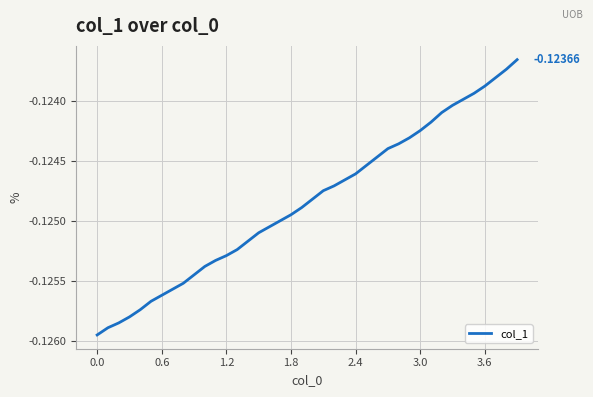

What is the minimum value shown in the chart?

-0.1